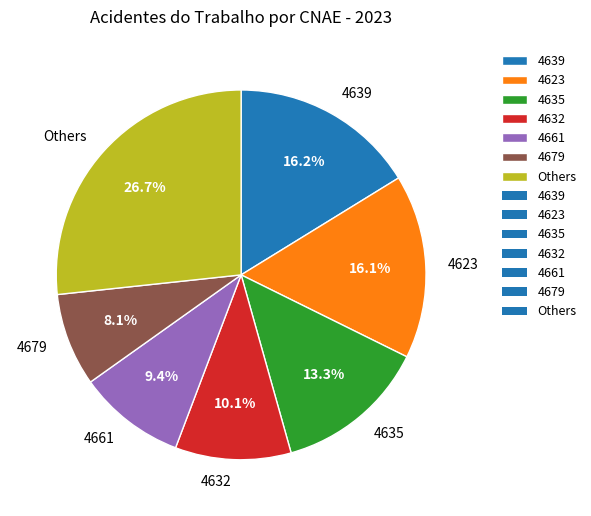

How many slices are in this pie chart?

7